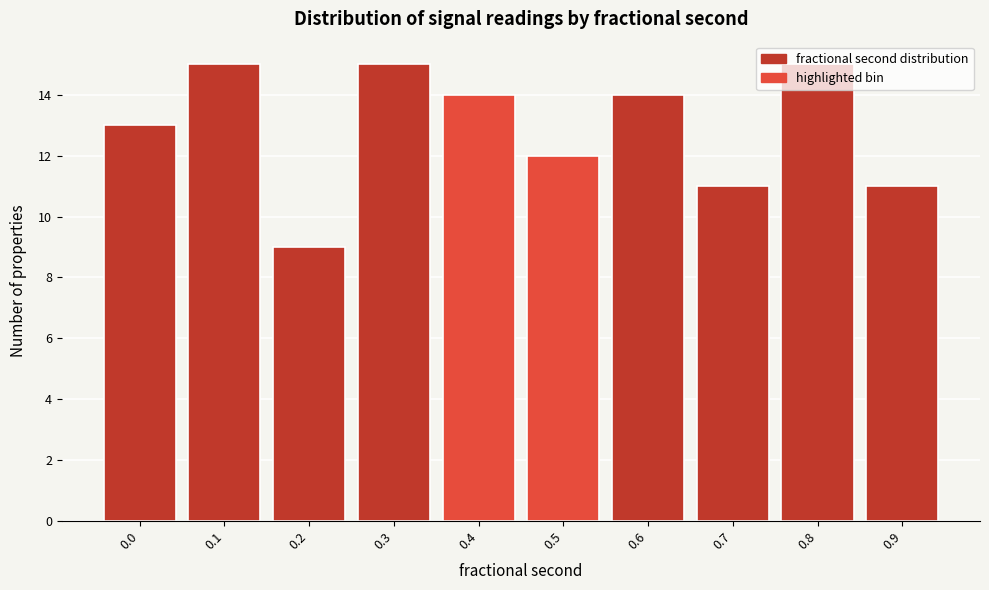

What is the value of the 6th bar from the left?

12